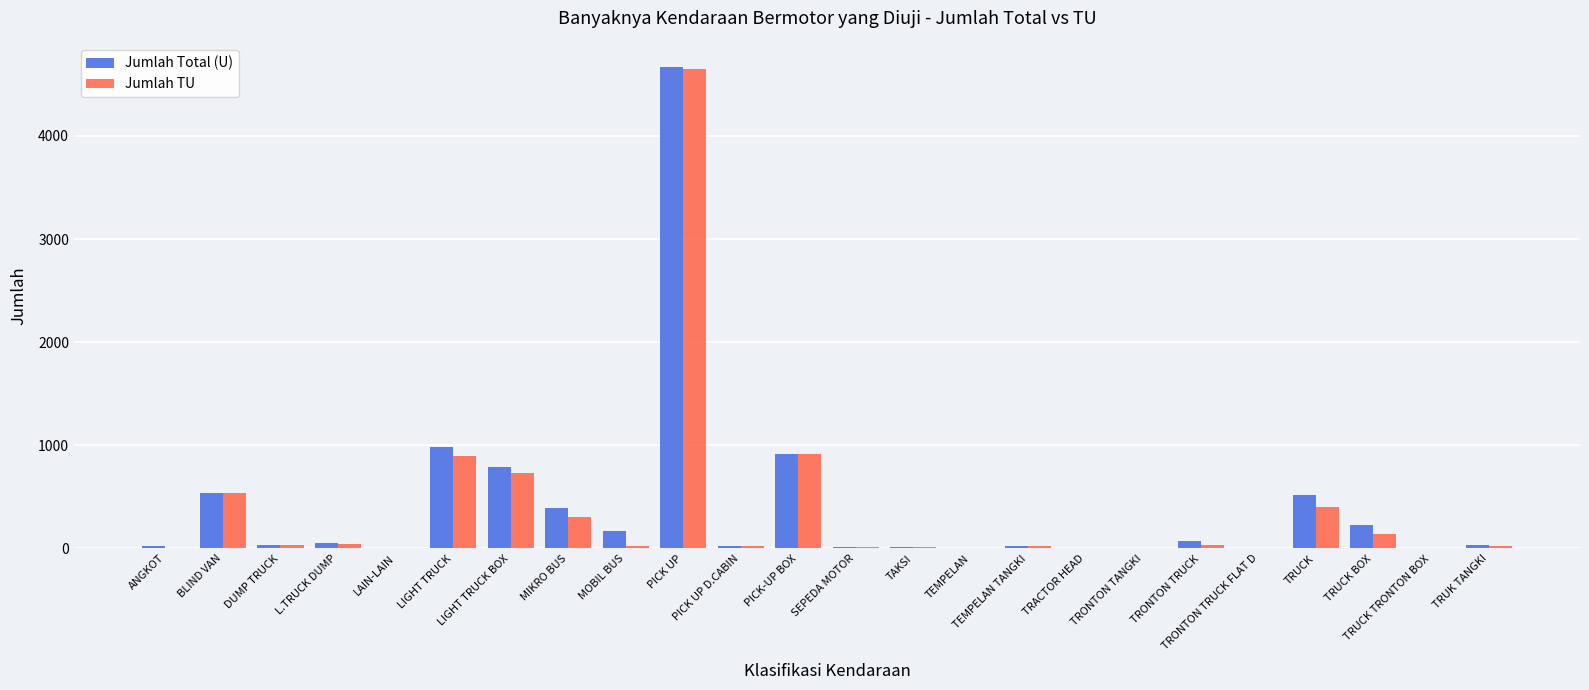

Does the chart contain stacked bars?

No